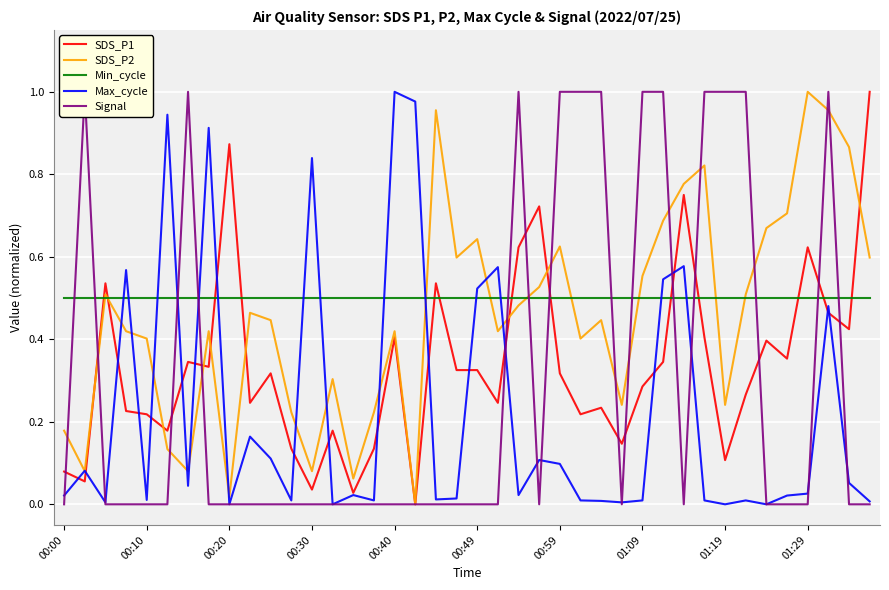

At which label does SDS_P2 reach its peak?

01:29